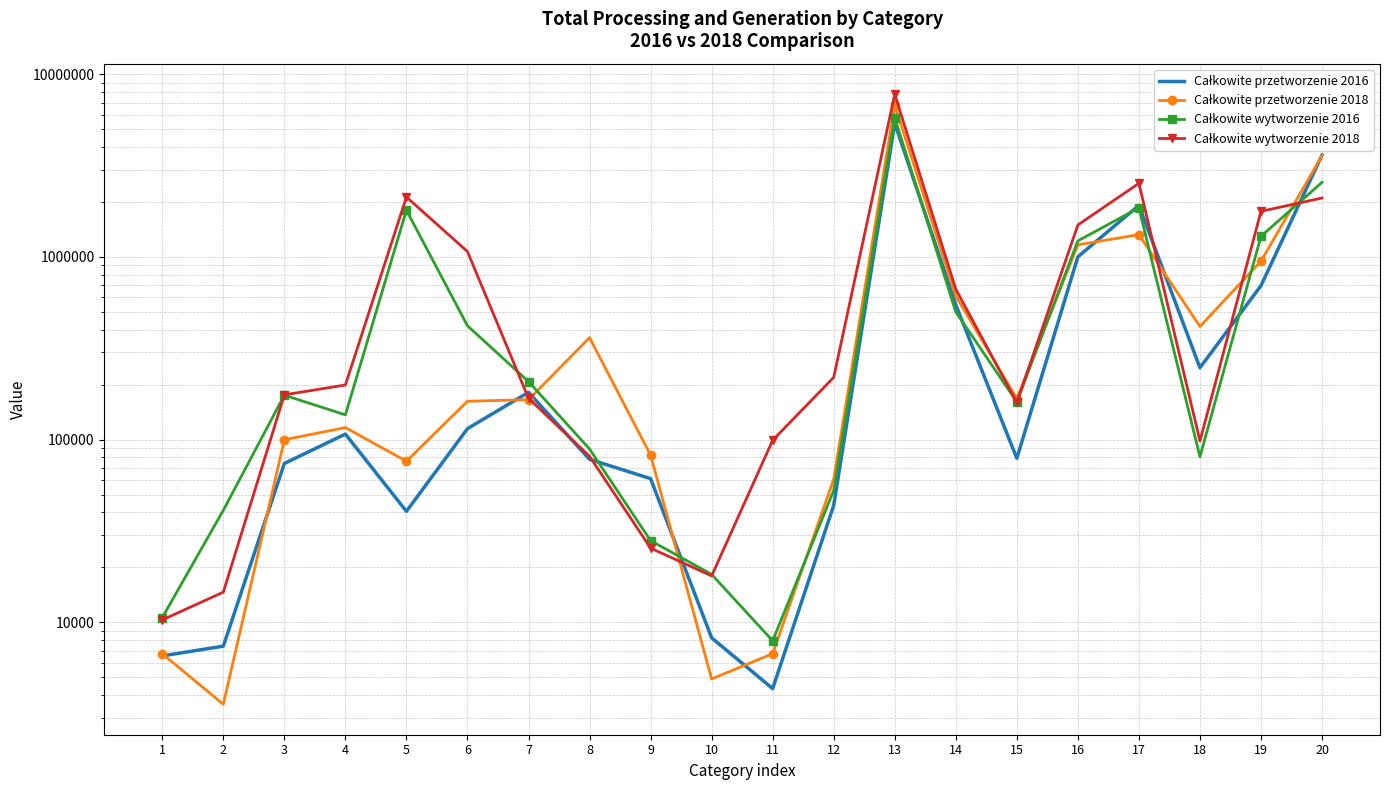

What is the minimum value shown in the chart?

3564.7